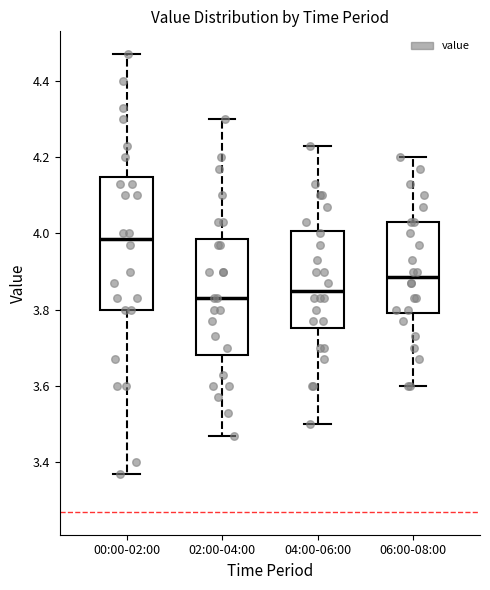

Where is the lower edge of the box for 06:00-08:00 on the y-axis? The values are not printed on the chart, so give them approximately, as read against the axis.

3.80